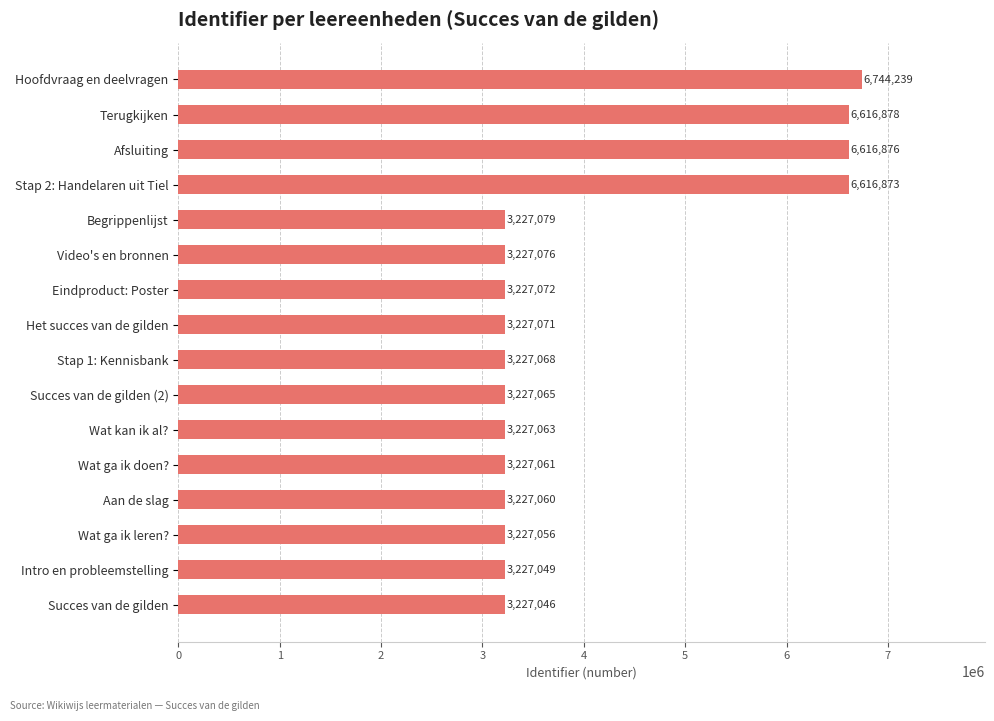

What is the ratio of the value at Wat kan ik al? to the value at Succes van de gilden (2)?

1.0